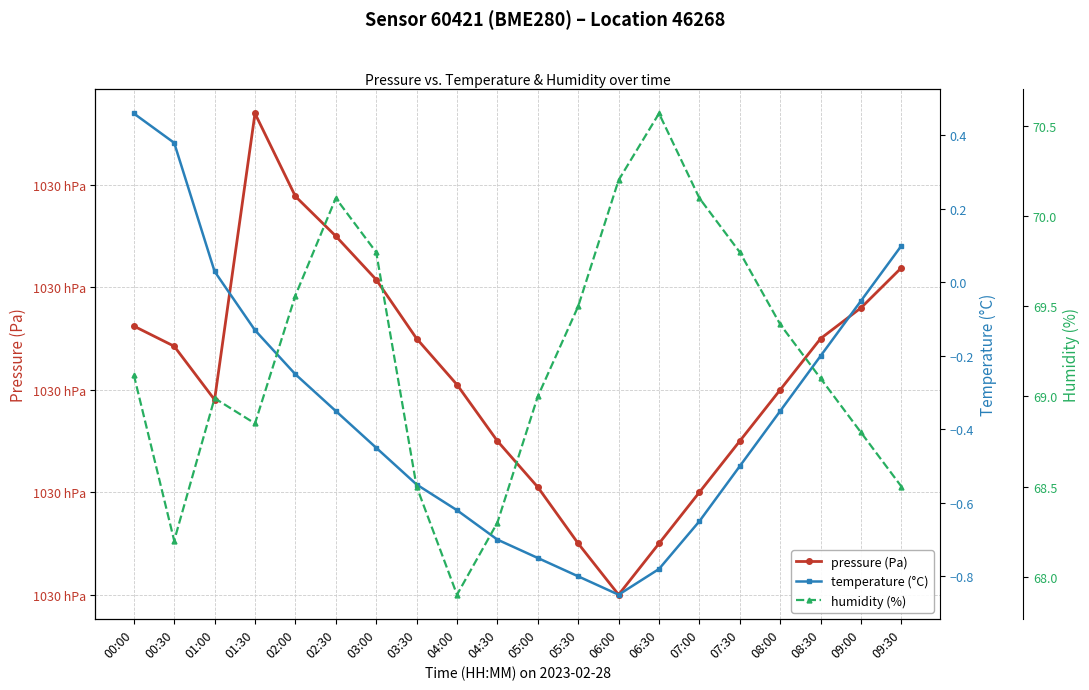

At which category is the sum across all series the highest?

01:30